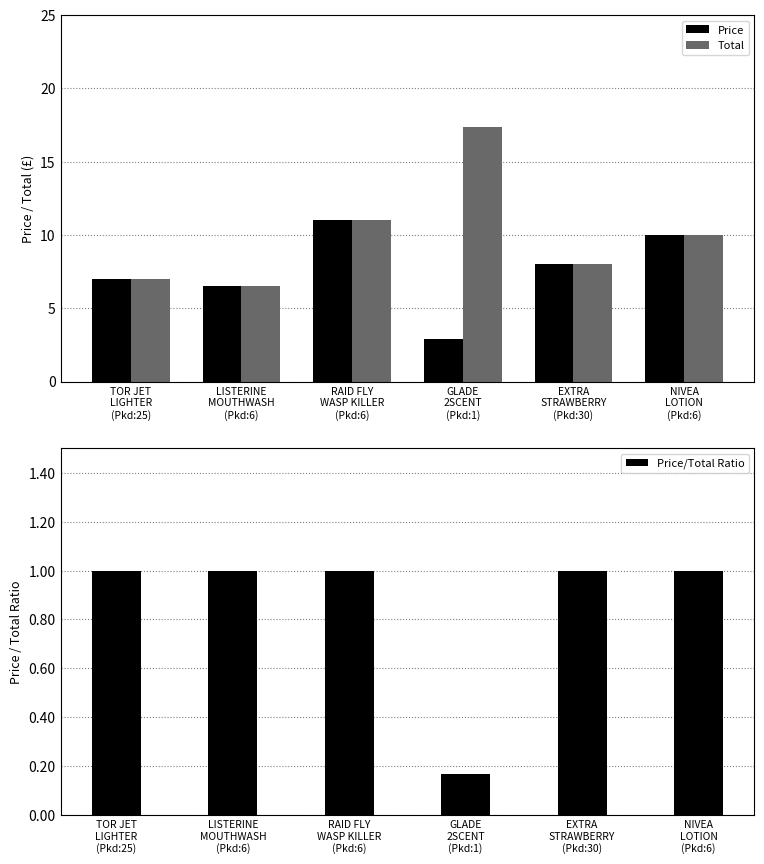

What is the difference between the highest and lowest values at NIVEA
LOTION
(Pkd:6)?

9.0